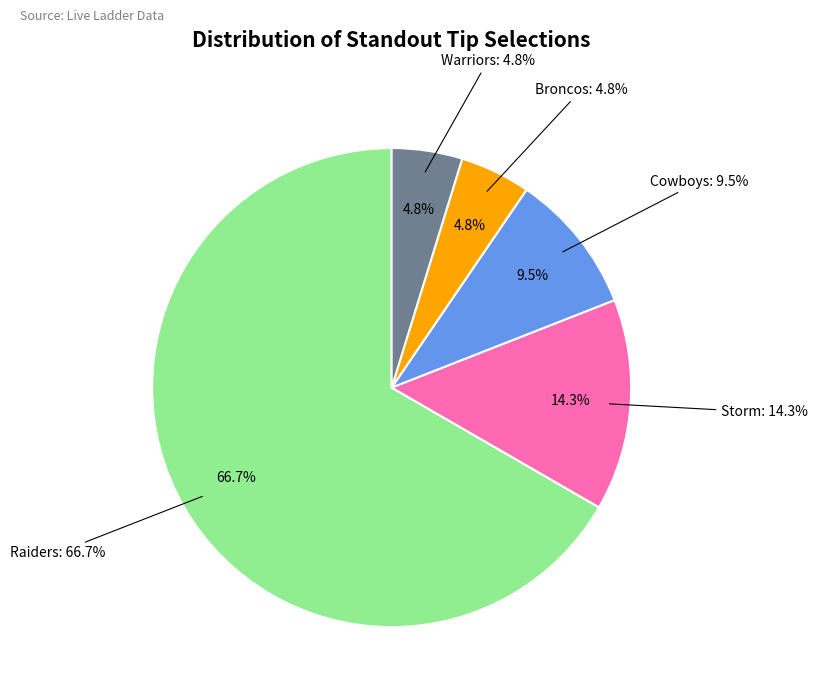

To the nearest percent, what percentage of the pie is Broncos?

5%